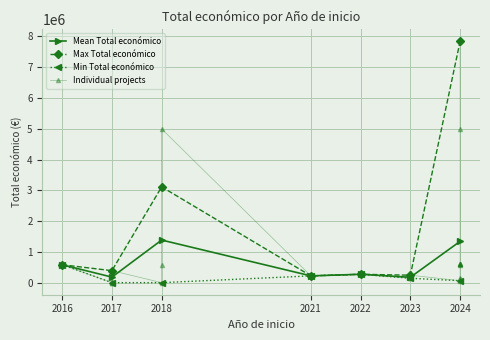

At which label is the value closest to 3921560?

2018